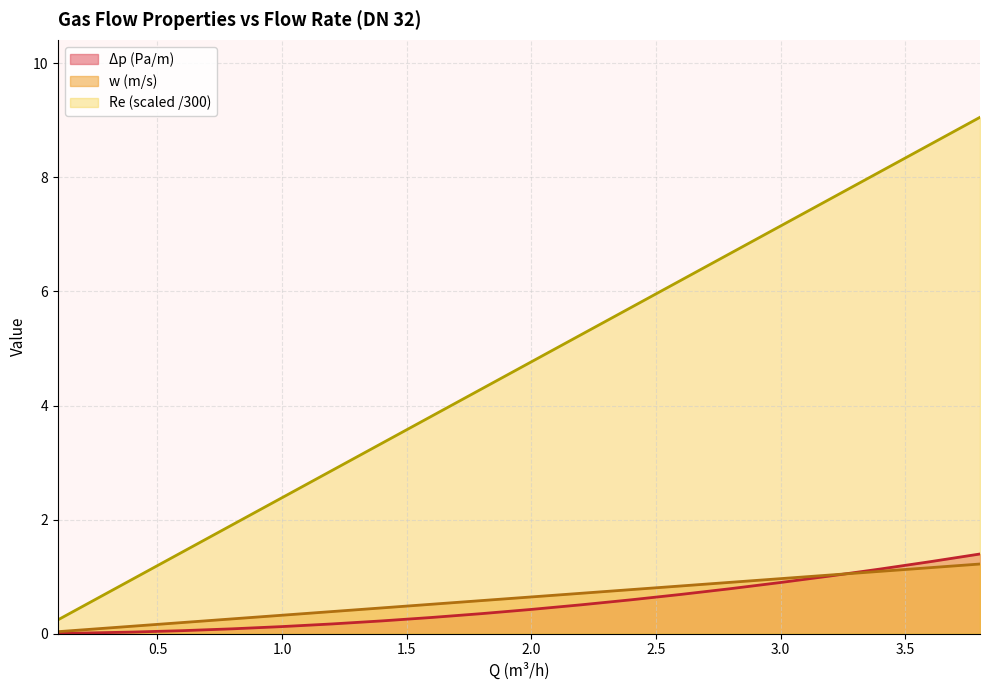

True or false: w (m/s) has more than 2 interior local peaks.

False